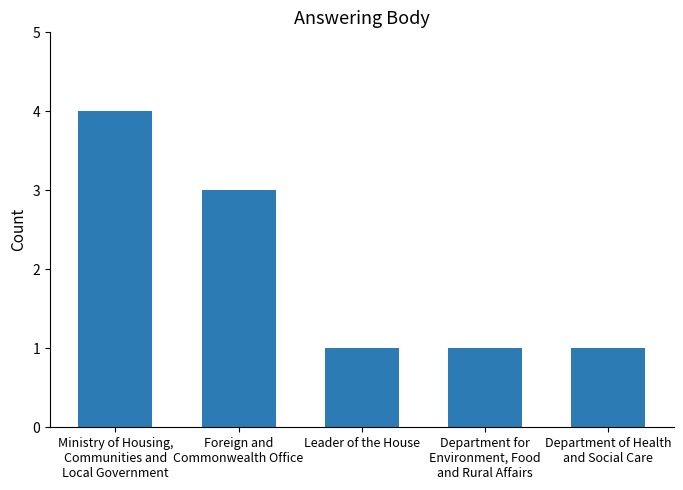

Is it true that the value at Leader of the House is 1?

True